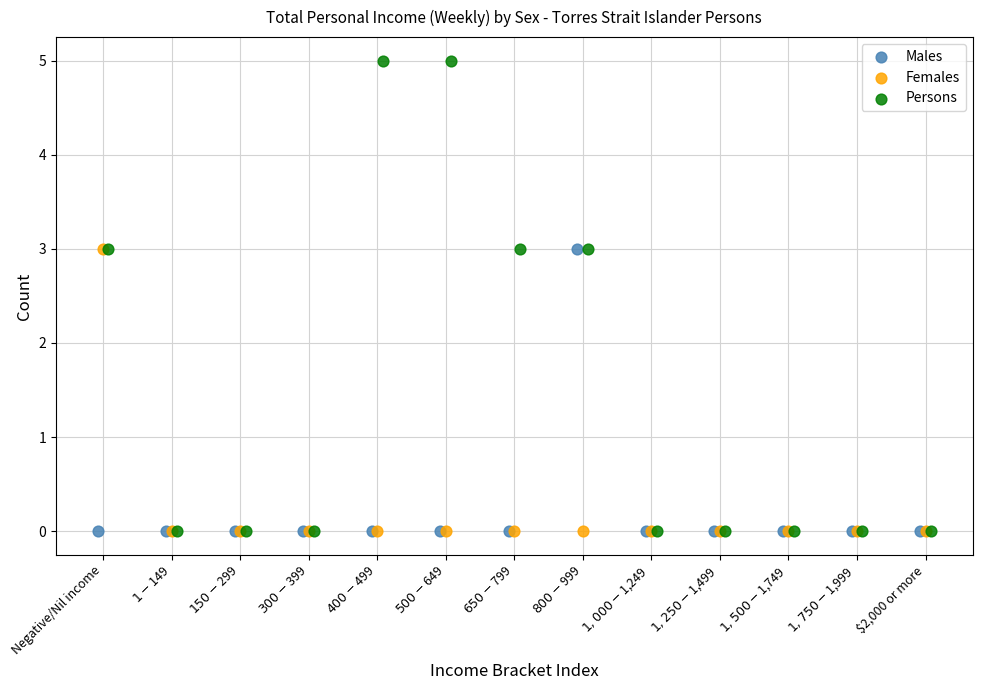

What are all the series names shown in the legend?

Males, Females, Persons